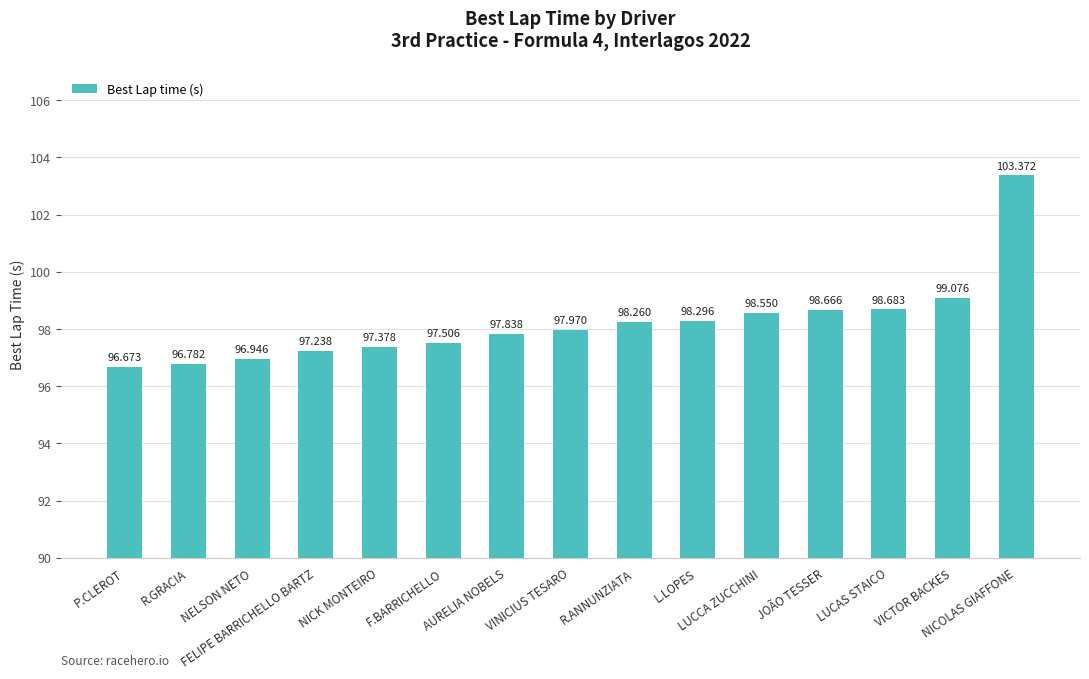

Which label corresponds to the largest value in the chart?

NICOLAS GIAFFONE